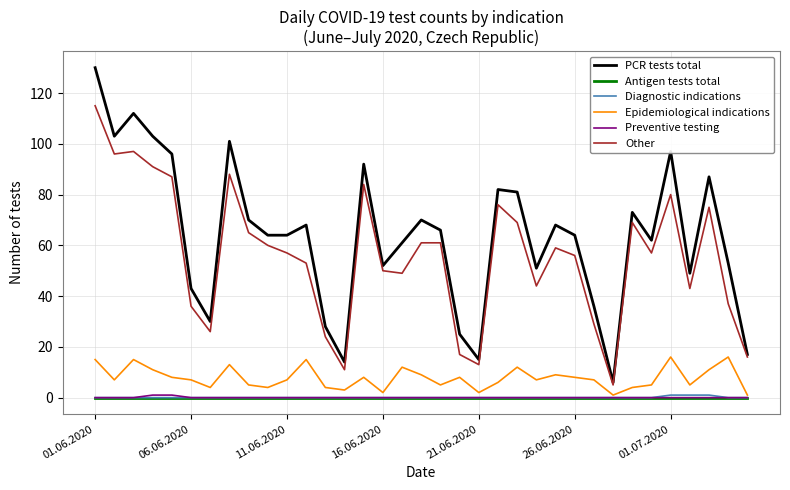

Is this an area chart (filled region under the line)?

No